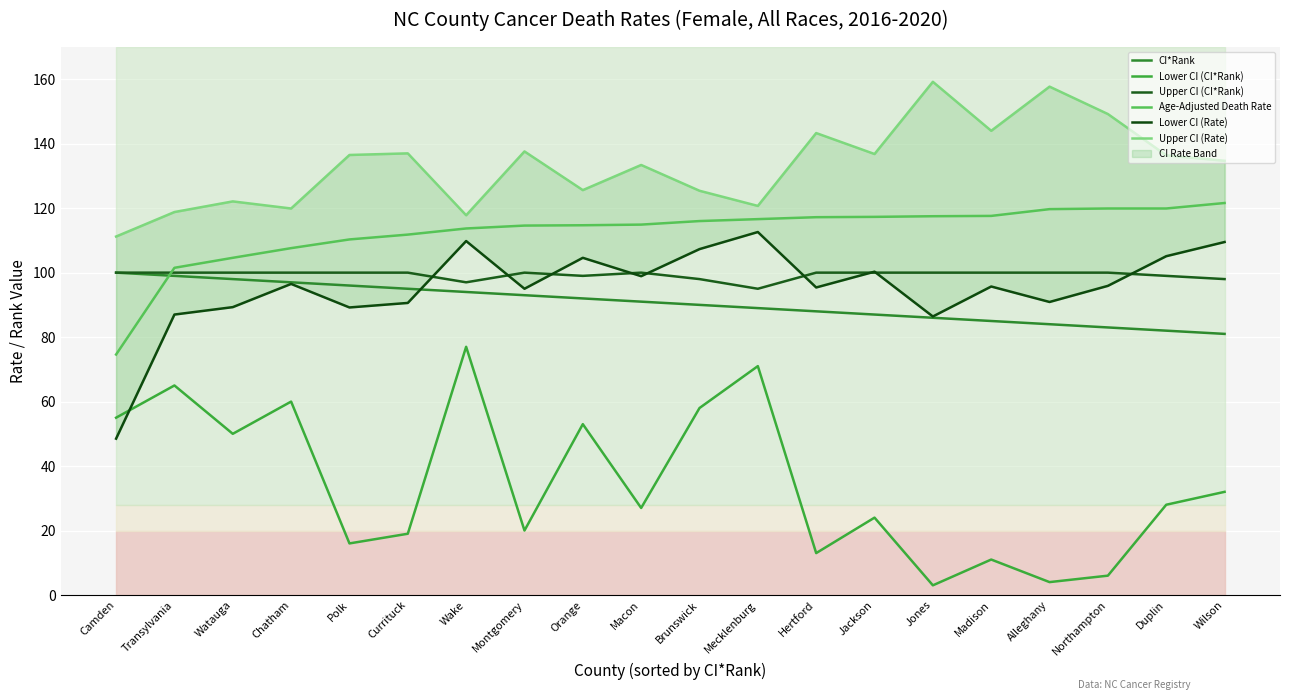

Reading left to right, what are all the values shown in this chart?

CI*Rank: Camden=100.0	Transylvania=99.0	Watauga=98.0	Chatham=97.0	Polk=96.0	Currituck=95.0	Wake=94.0	Montgomery=93.0	Orange=92.0	Macon=91.0	Brunswick=90.0	Mecklenburg=89.0	Hertford=88.0	Jackson=87.0	Jones=86.0	Madison=85.0	Alleghany=84.0	Northampton=83.0	Duplin=82.0	Wilson=81.0
Lower CI (CI*Rank): Camden=55.0	Transylvania=65.0	Watauga=50.0	Chatham=60.0	Polk=16.0	Currituck=19.0	Wake=77.0	Montgomery=20.0	Orange=53.0	Macon=27.0	Brunswick=58.0	Mecklenburg=71.0	Hertford=13.0	Jackson=24.0	Jones=3.0	Madison=11.0	Alleghany=4.0	Northampton=6.0	Duplin=28.0	Wilson=32.0
Upper CI (CI*Rank): Camden=100.0	Transylvania=100.0	Watauga=100.0	Chatham=100.0	Polk=100.0	Currituck=100.0	Wake=97.0	Montgomery=100.0	Orange=99.0	Macon=100.0	Brunswick=98.0	Mecklenburg=95.0	Hertford=100.0	Jackson=100.0	Jones=100.0	Madison=100.0	Alleghany=100.0	Northampton=100.0	Duplin=99.0	Wilson=98.0
Age-Adjusted Death Rate: Camden=74.6	Transylvania=101.5	Watauga=104.6	Chatham=107.6	Polk=110.3	Currituck=111.8	Wake=113.7	Montgomery=114.6	Orange=114.7	Macon=114.9	Brunswick=116.0	Mecklenburg=116.6	Hertford=117.2	Jackson=117.3	Jones=117.5	Madison=117.6	Alleghany=119.7	Northampton=119.9	Duplin=119.9	Wilson=121.6
Lower CI (Rate): Camden=48.5	Transylvania=87.0	Watauga=89.3	Chatham=96.5	Polk=89.2	Currituck=90.6	Wake=109.8	Montgomery=95.0	Orange=104.6	Macon=98.9	Brunswick=107.3	Mecklenburg=112.6	Hertford=95.4	Jackson=100.3	Jones=86.4	Madison=95.7	Alleghany=90.9	Northampton=95.9	Duplin=105.1	Wilson=109.5
Upper CI (Rate): Camden=111.2	Transylvania=118.8	Watauga=122.1	Chatham=119.9	Polk=136.5	Currituck=137.0	Wake=117.8	Montgomery=137.6	Orange=125.6	Macon=133.4	Brunswick=125.4	Mecklenburg=120.7	Hertford=143.3	Jackson=136.8	Jones=159.2	Madison=144.0	Alleghany=157.7	Northampton=149.2	Duplin=136.4	Wilson=134.7